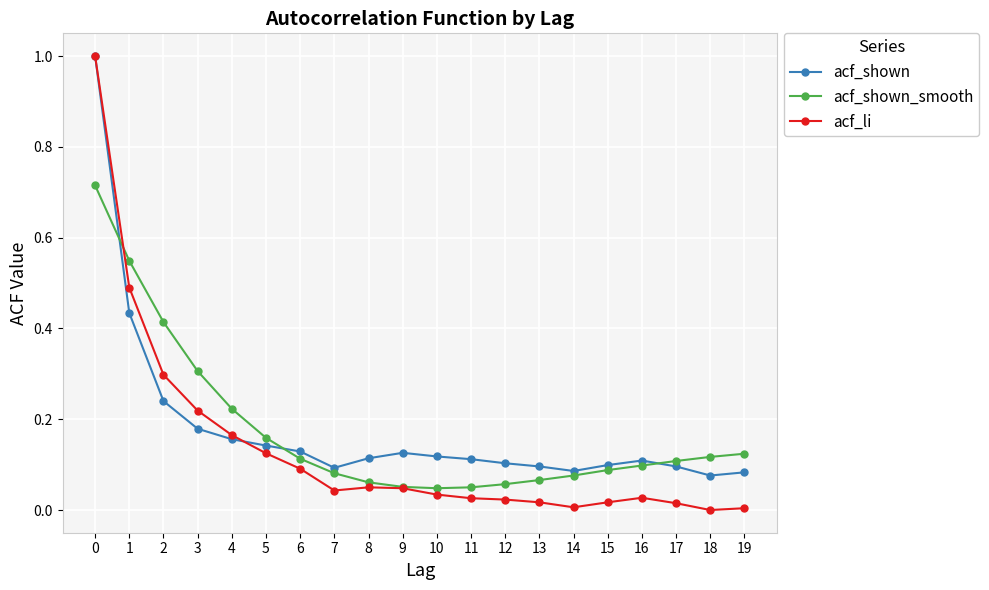

Which series has the largest range (max minus min)?

acf_li